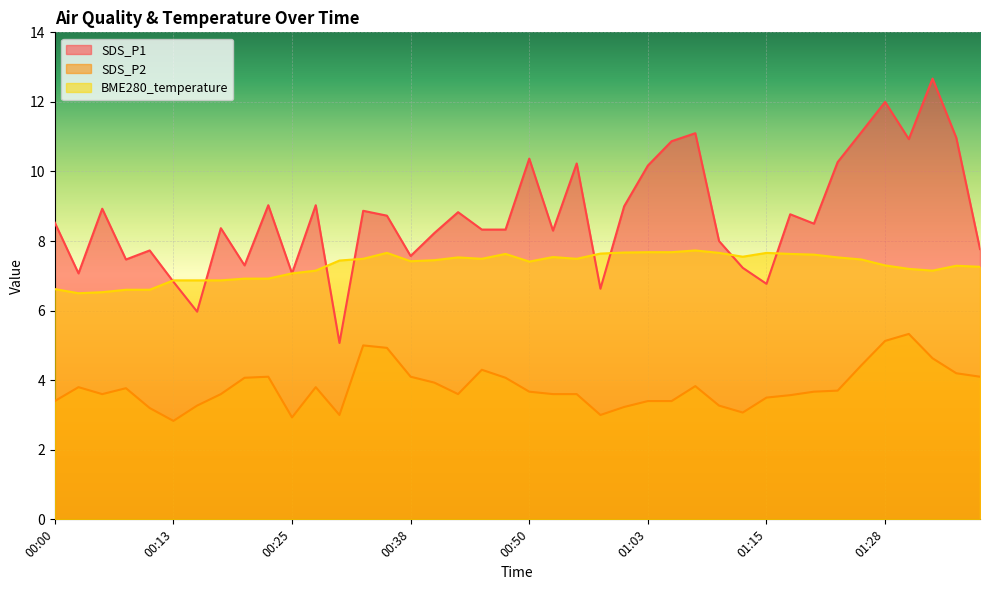

What is the minimum value shown in the chart?

2.8